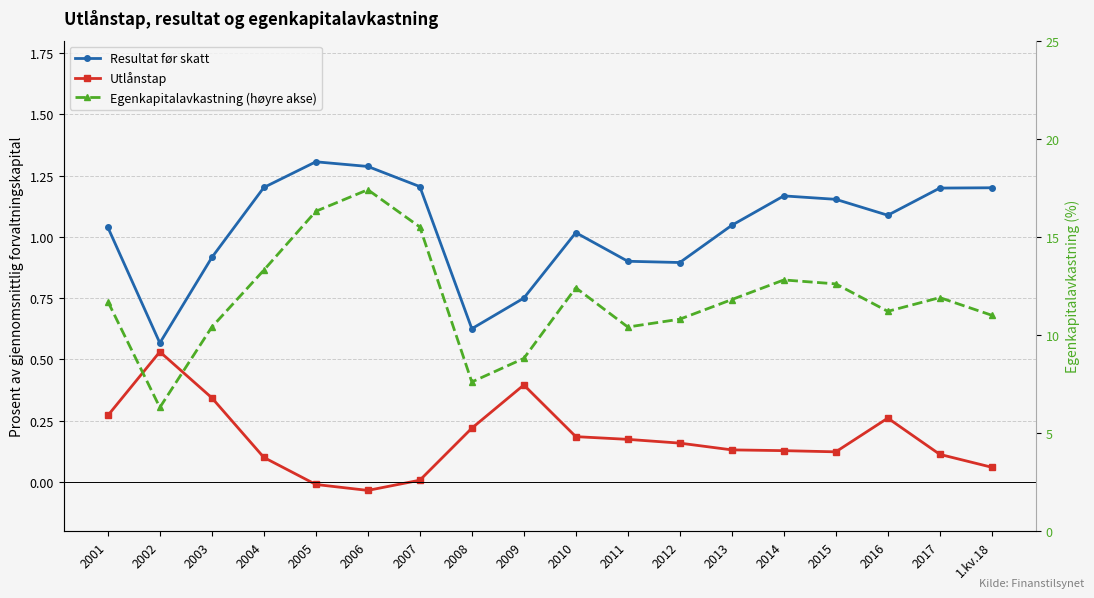

Rank the series at 2004 from lowest to highest value.

Utlånstap, Resultat før skatt, Egenkapitalavkastning (høyre akse)